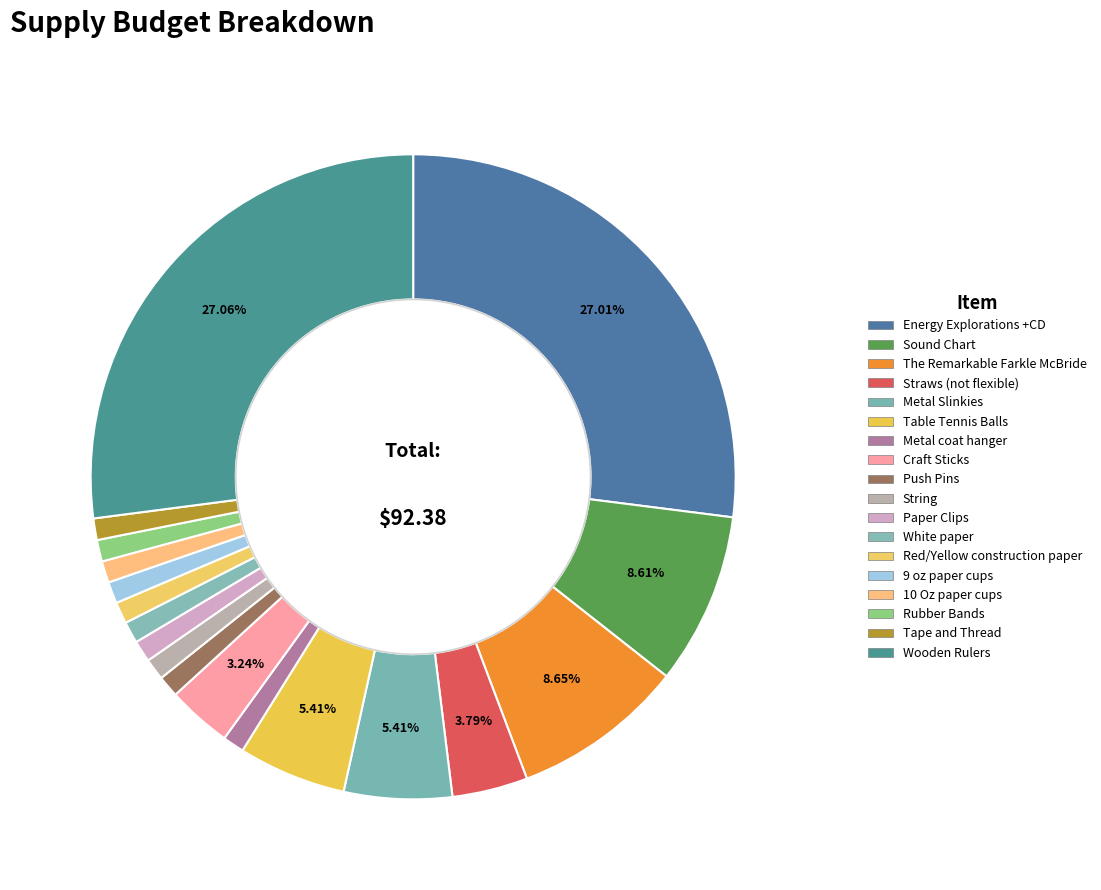

To the nearest percent, what is the combined percentage of 9 oz paper cups and Metal Slinkies?

6%